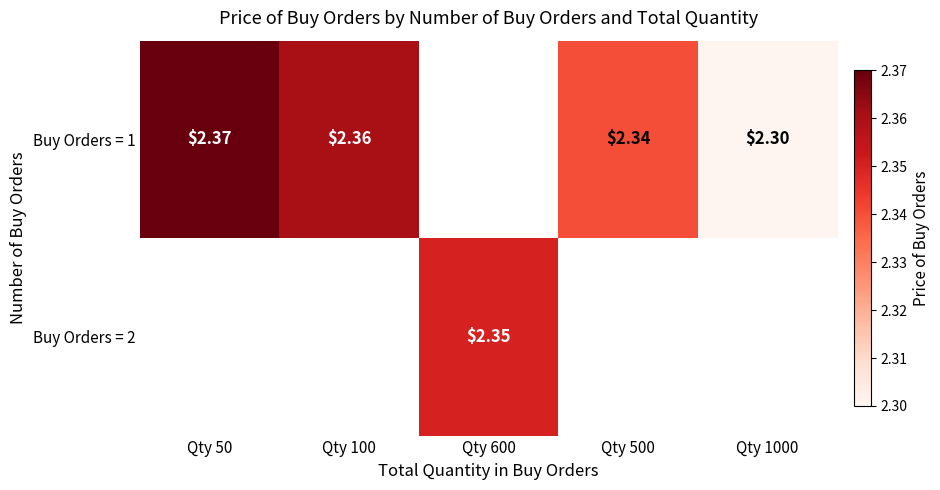

Is the value of Buy Orders = 2 at Qty 600 greater than the value of Buy Orders = 1 at Qty 100?

No